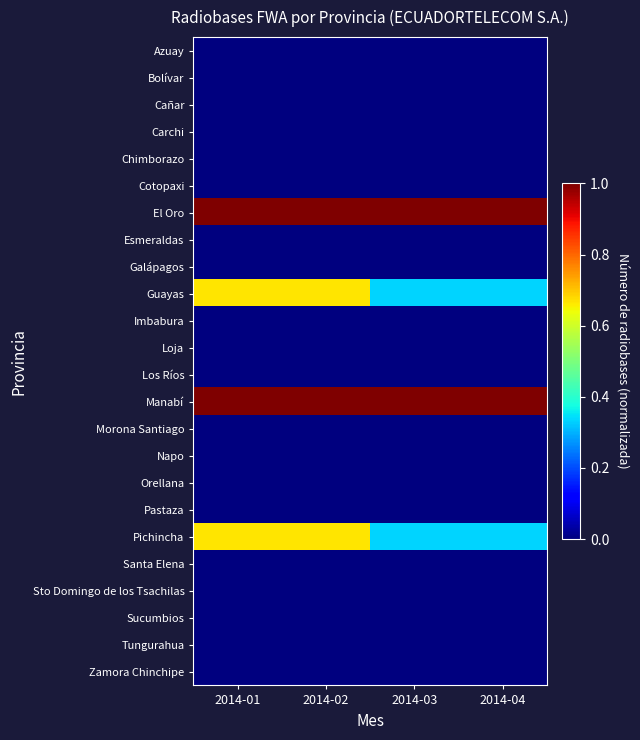

Which series changed the most between 2014-01 and 2014-03?

Guayas